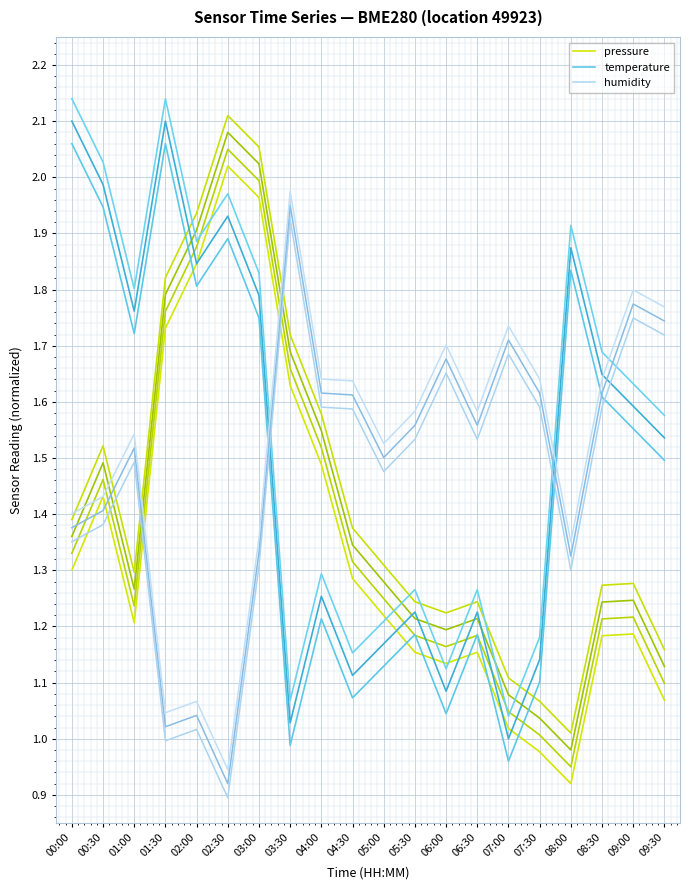

What is the average value of the humidity series?

1.5